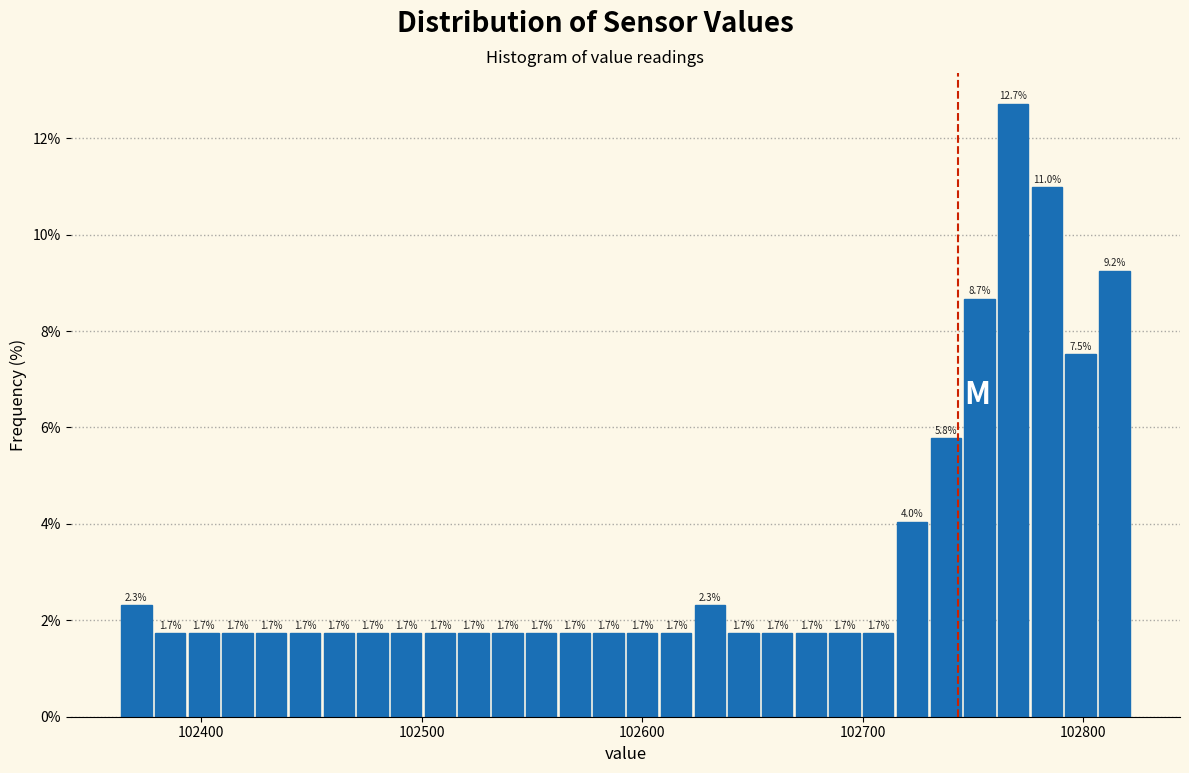

Around what value on the x-axis is the tallest bar? Give the approximate position of its centre, as read against the axis.

102770